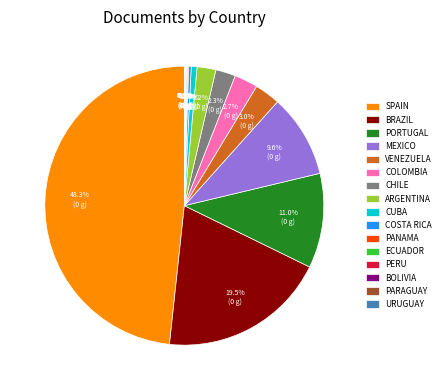

Does CUBA represent more than half of the total?

No